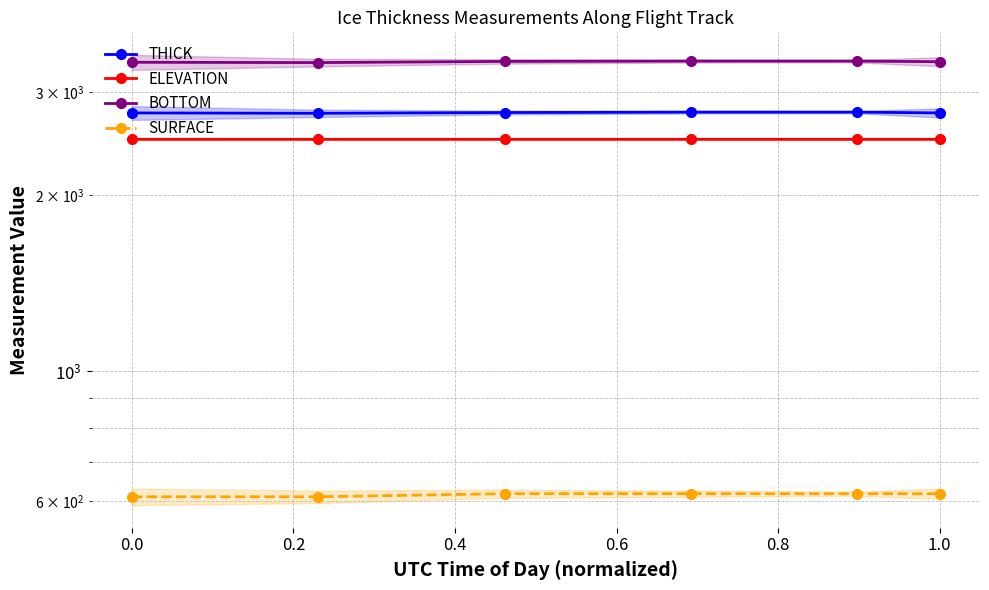

Is the value of SURFACE at 0.8 greater than the value of BOTTOM at 0.8?

No